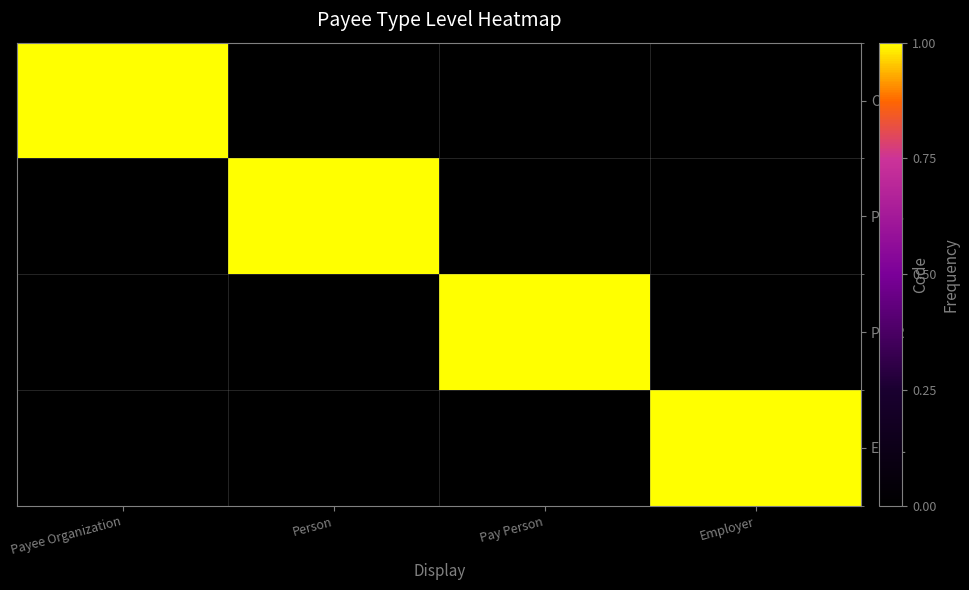

Reading left to right, transcribe all the data shown in this chart.

ORG: Payee Organization=1	Person=0	Pay Person=0	Employer=0
PERS: Payee Organization=0	Person=1	Pay Person=0	Employer=0
PPER: Payee Organization=0	Person=0	Pay Person=1	Employer=0
EMPL: Payee Organization=0	Person=0	Pay Person=0	Employer=1